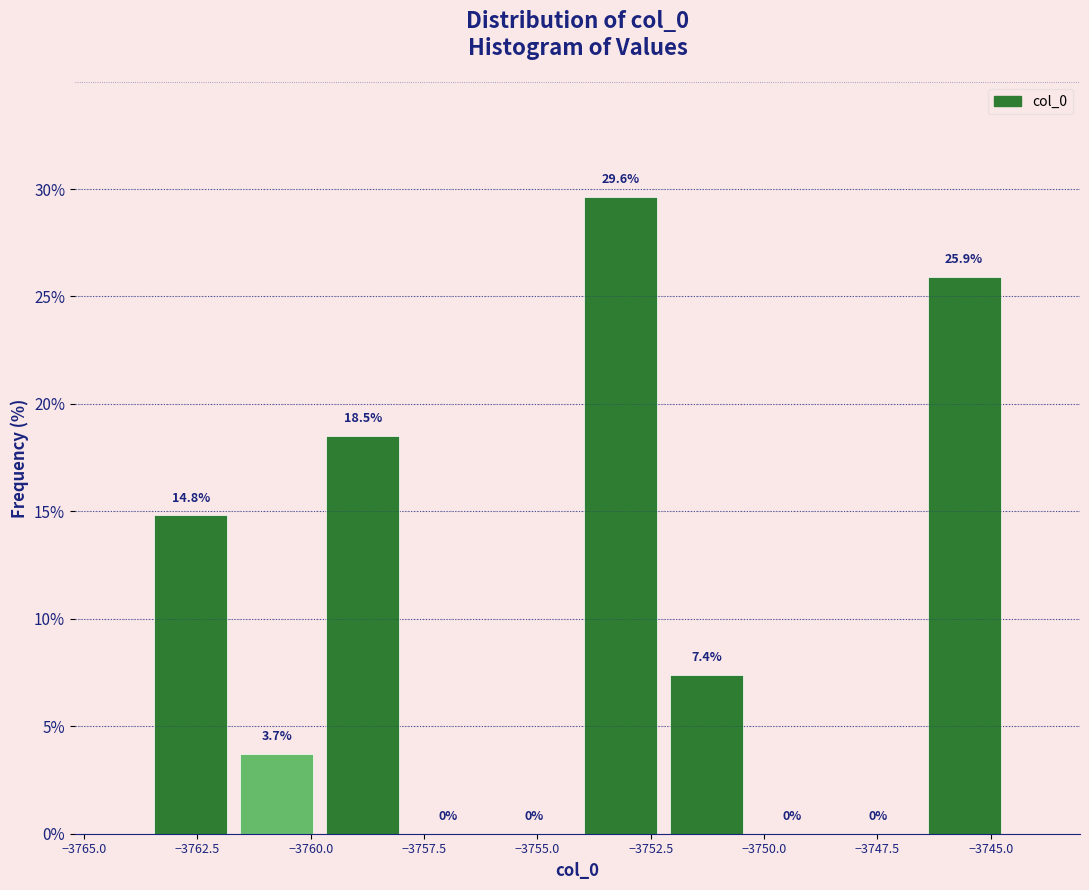

Around what value on the x-axis is the tallest bar? Give the approximate position of its centre, as read against the axis.

-3753.0